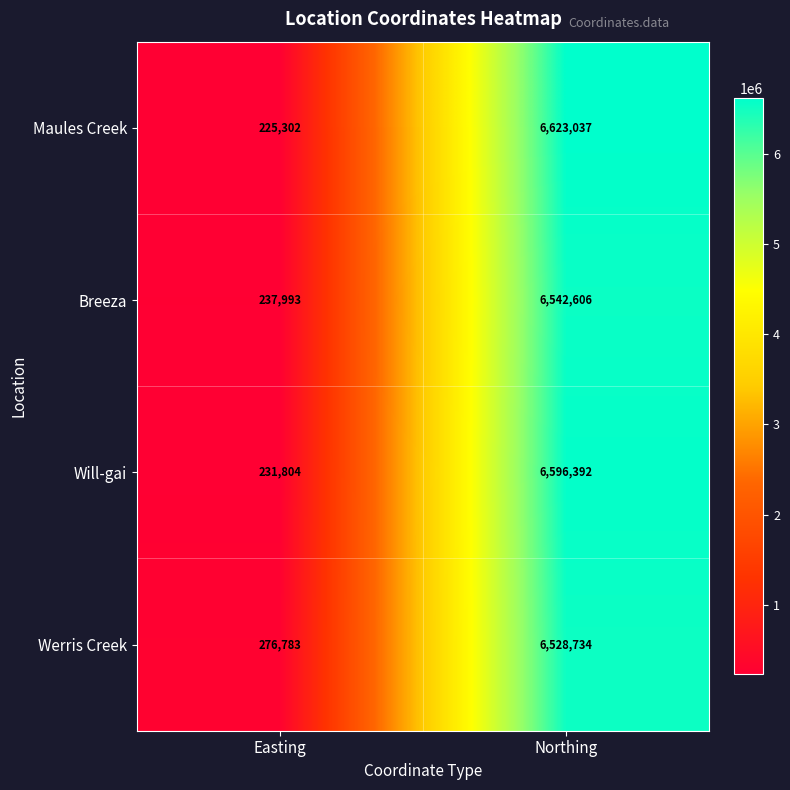

List the series in order of their peak value, highest first.

Maules Creek, Will-gai, Breeza, Werris Creek